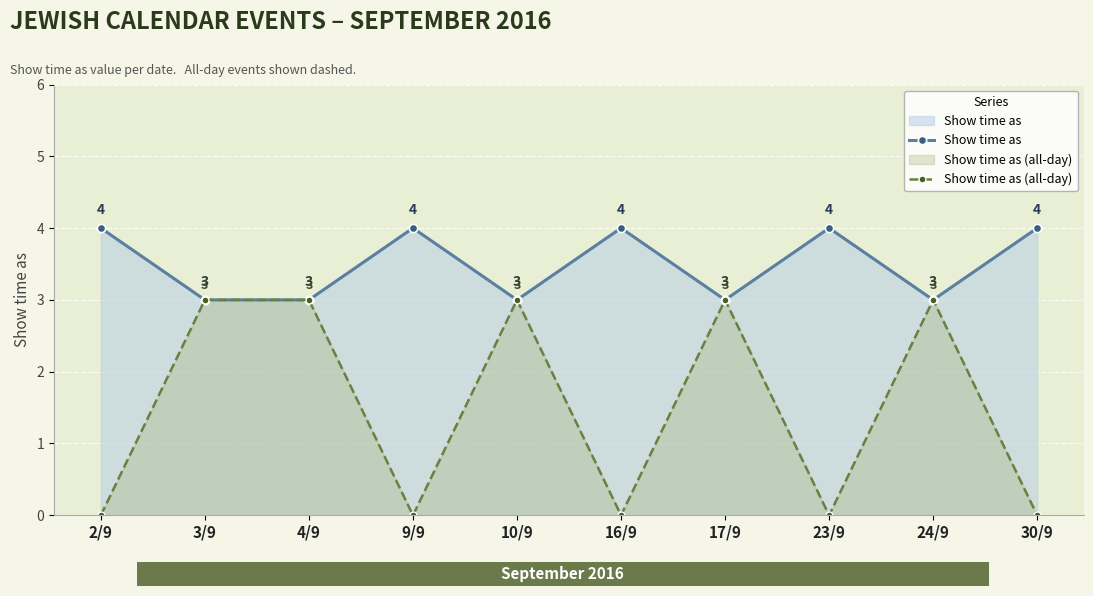

What is the total value across all series at 9/9?

4